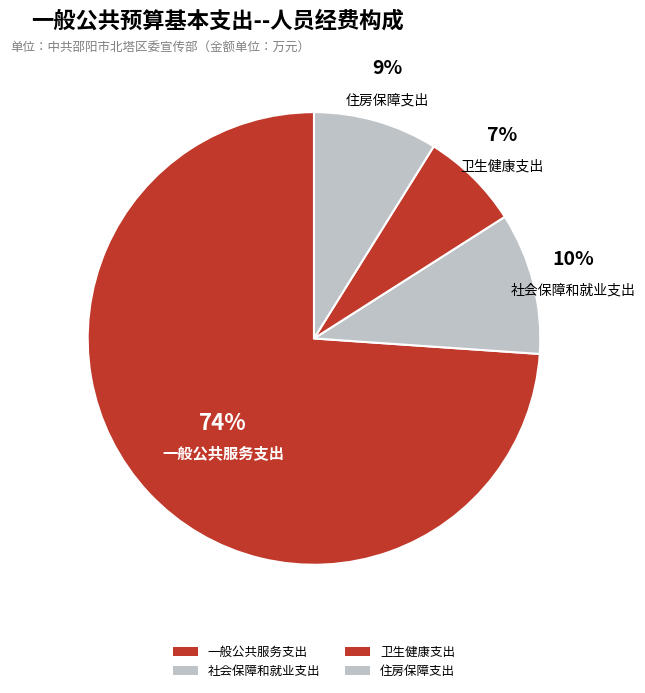

Do 社会保障和就业支出 and 一般公共服务支出 together represent more than half of the pie?

Yes